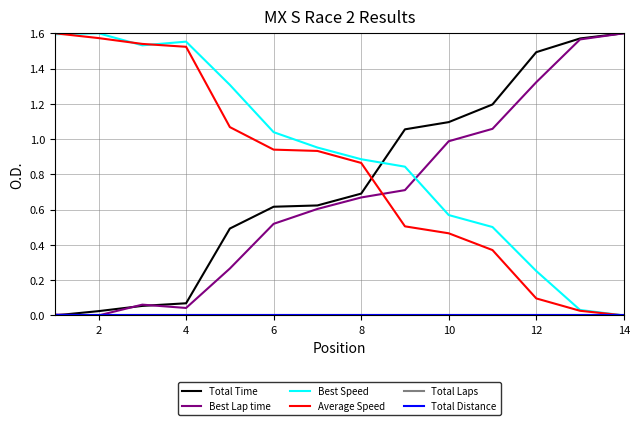

What is the average value of the Total Time series?

0.8